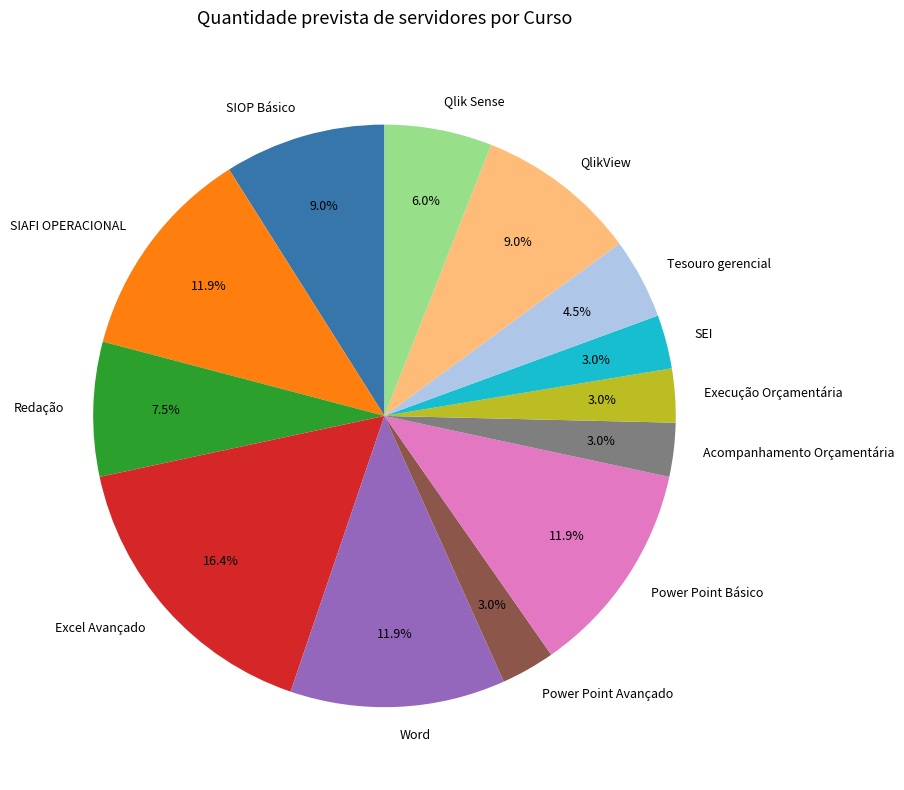

What portion of the pie excludes Redação?

92.5%